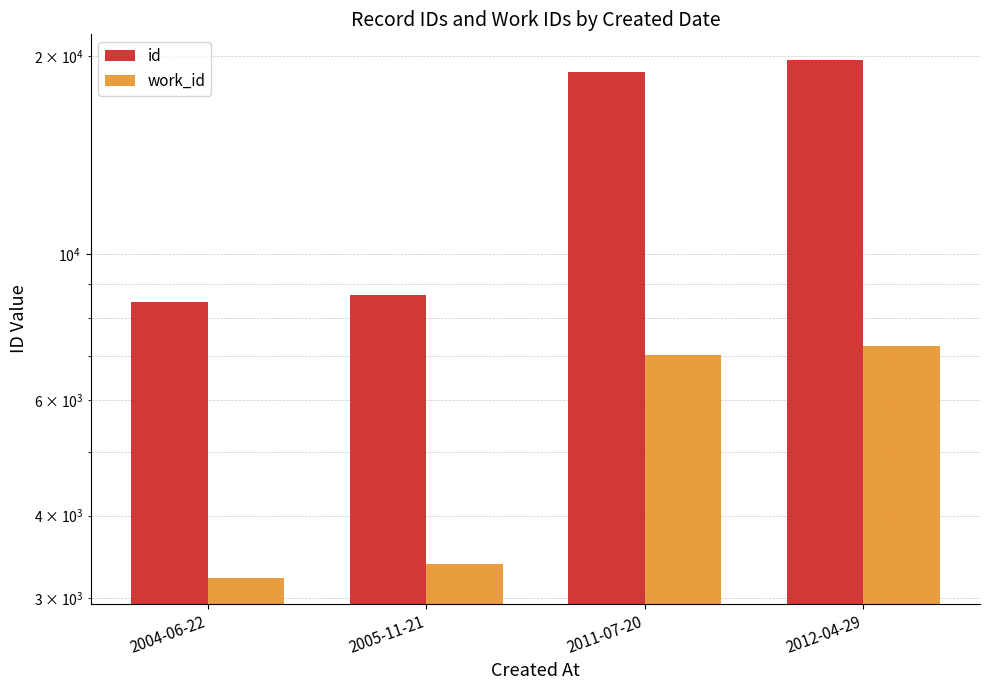

How many bars are there in total?

8